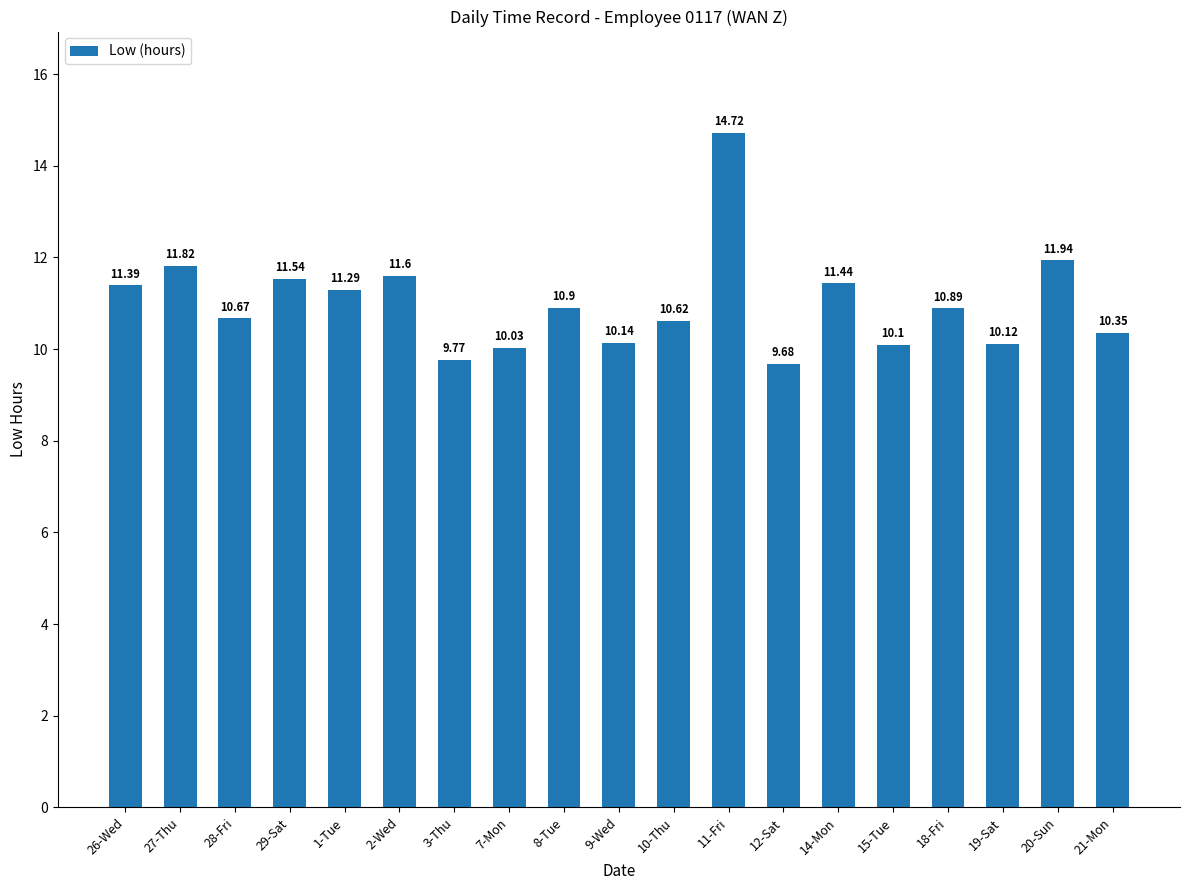

What is the difference between the maximum and minimum values?

5.0